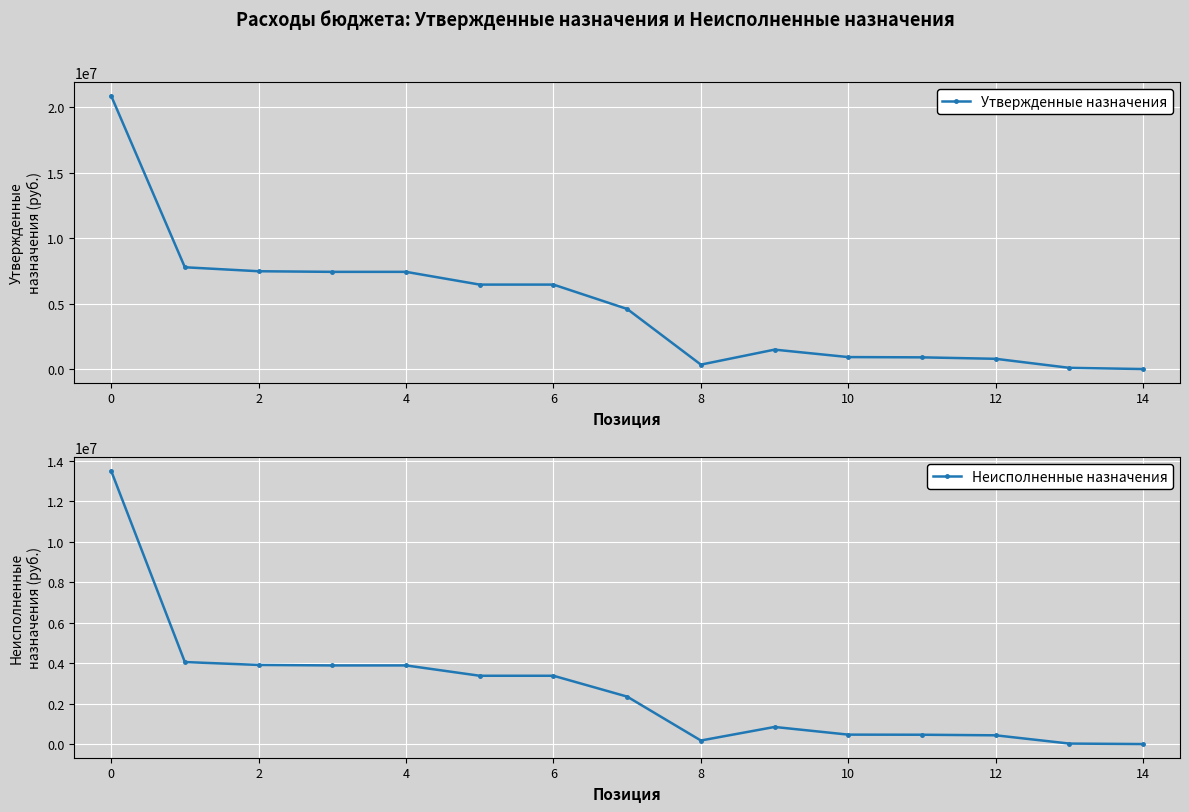

True or false: Утвержденные назначения and Неисполненные назначения intersect in this chart.

False